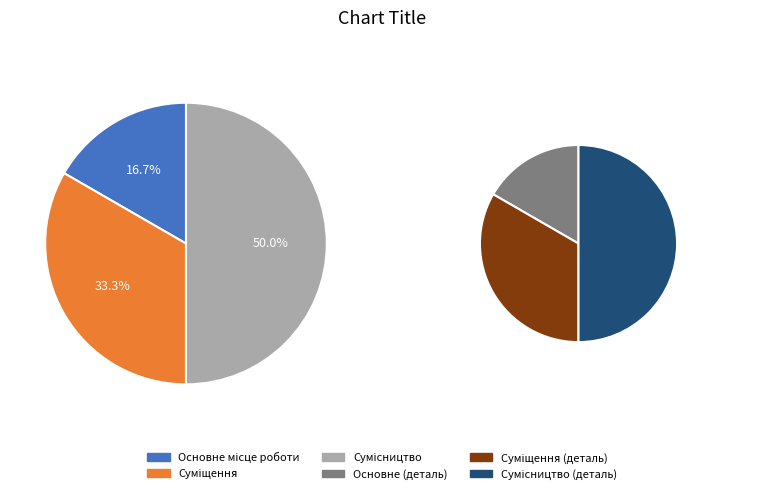

What portion of the pie excludes Суміщення?

66.7%